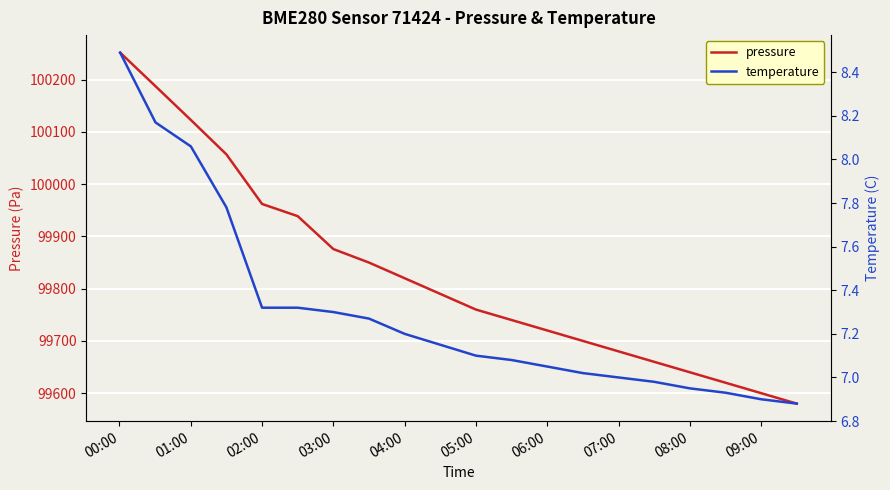

What is the value of the pressure point at the 16th from the left?

99660.0